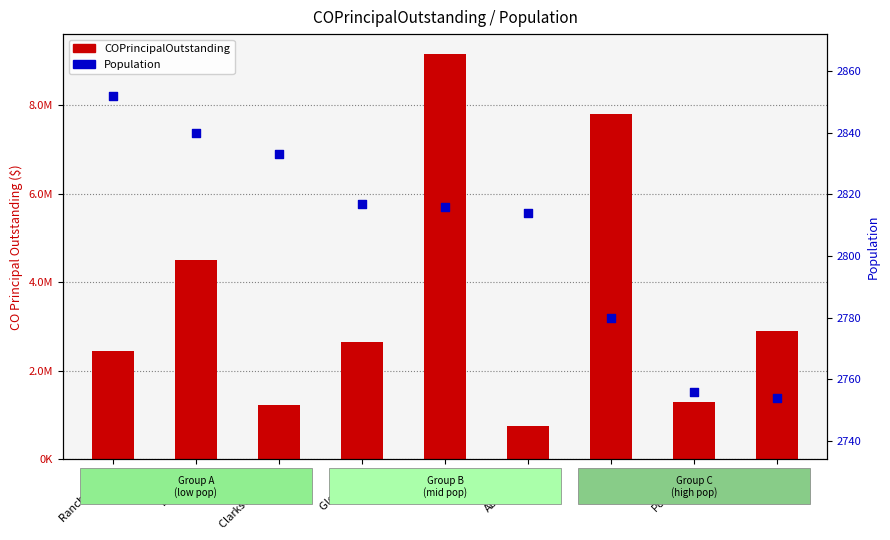

Which series has the largest Y range (max minus min)?

COPrincipalOutstanding